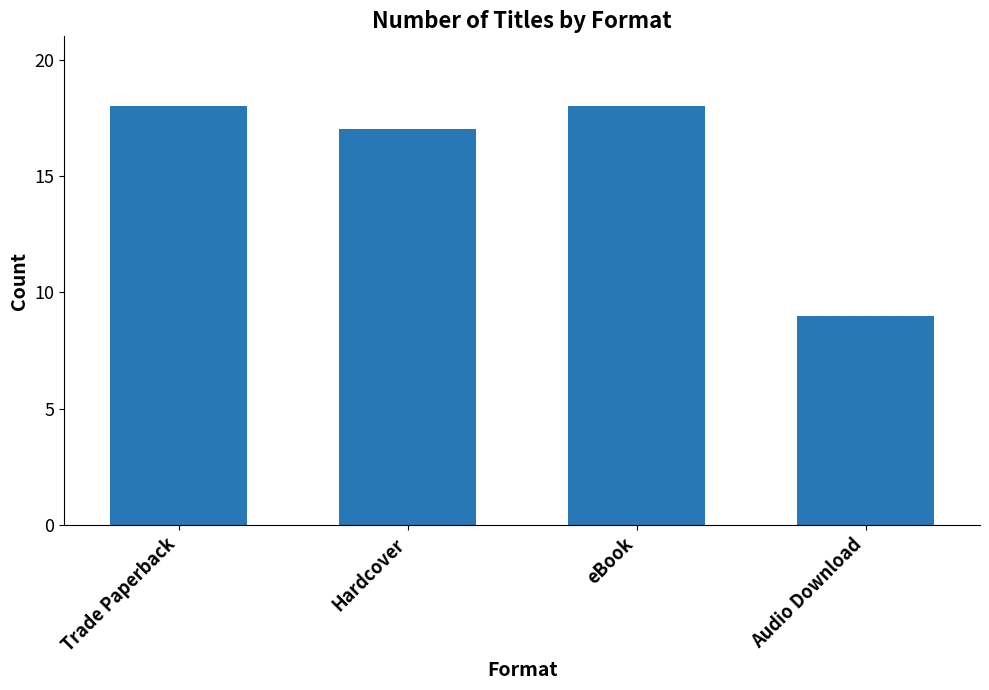

What is the maximum value shown in the chart?

18